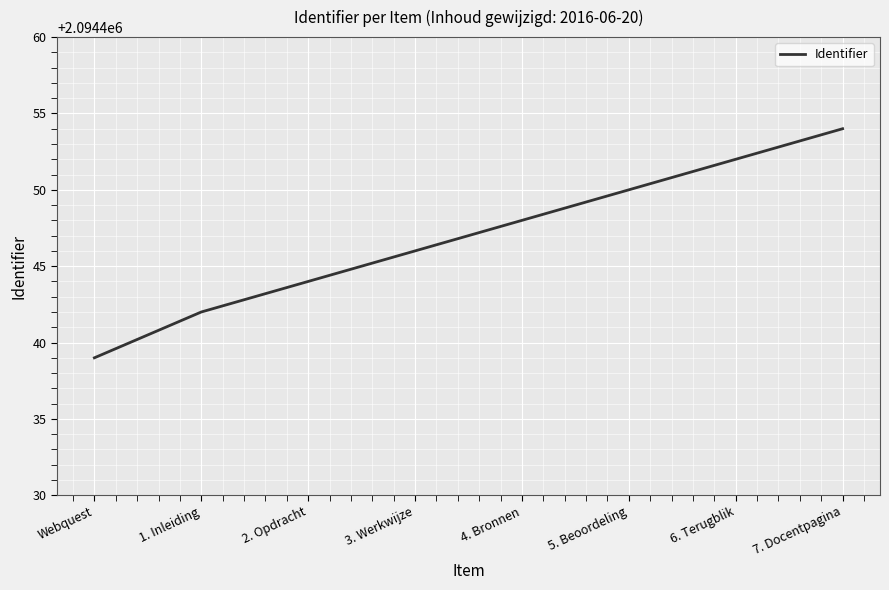

What is the difference between the second highest and minimum values?

13